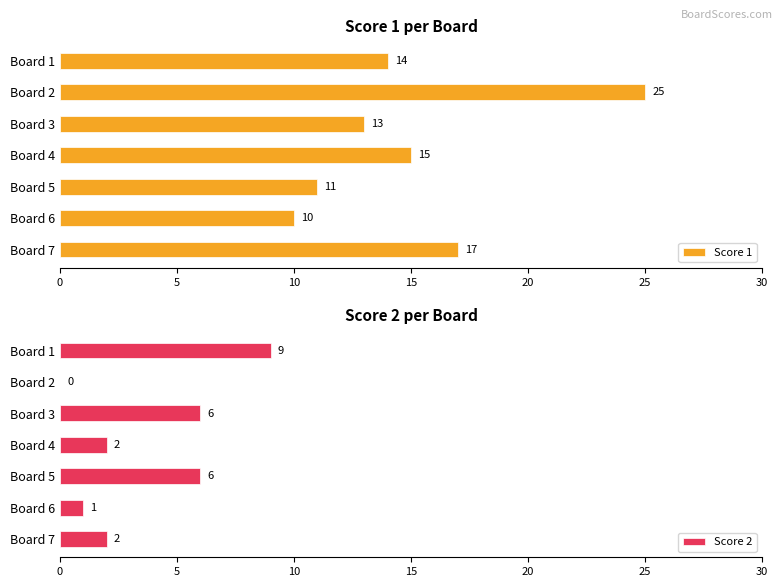

What are all the series names shown in the legend?

Score 1, Score 2